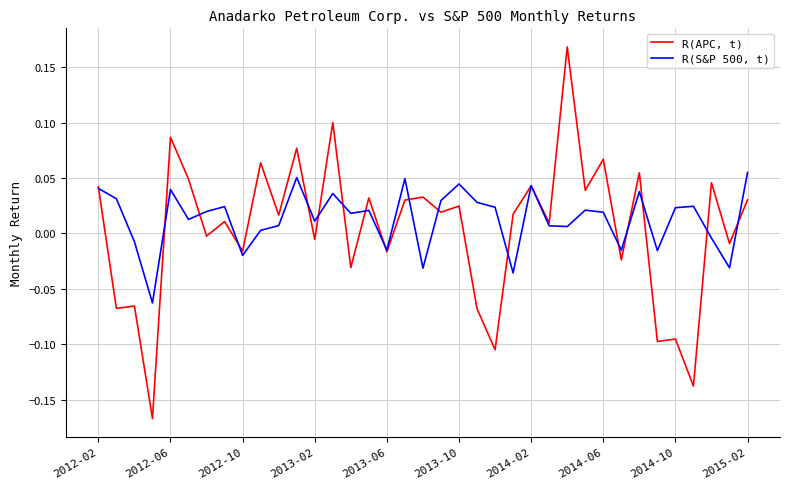

Rank the series by their average value, from highest to lowest.

R(S&P 500, t), R(APC, t)